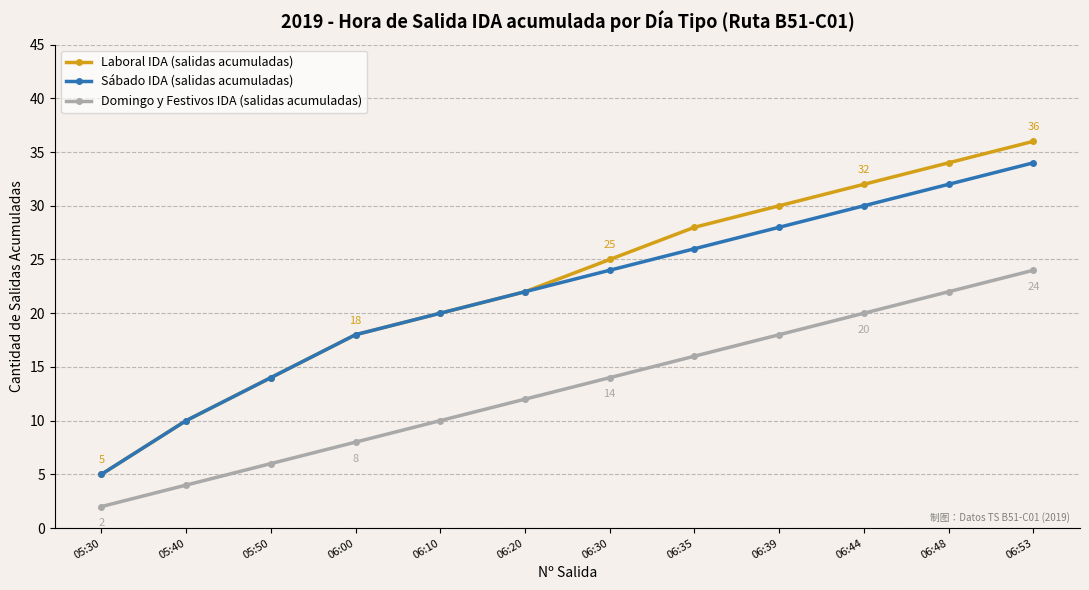

What is the maximum value shown in the chart?

36